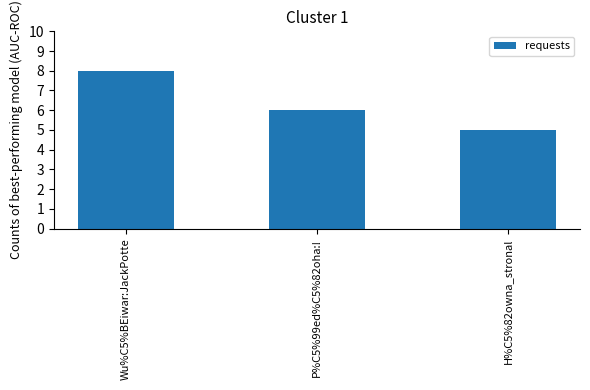

What is the label of the 1st bar from the right?

H%C5%82owna_stronal